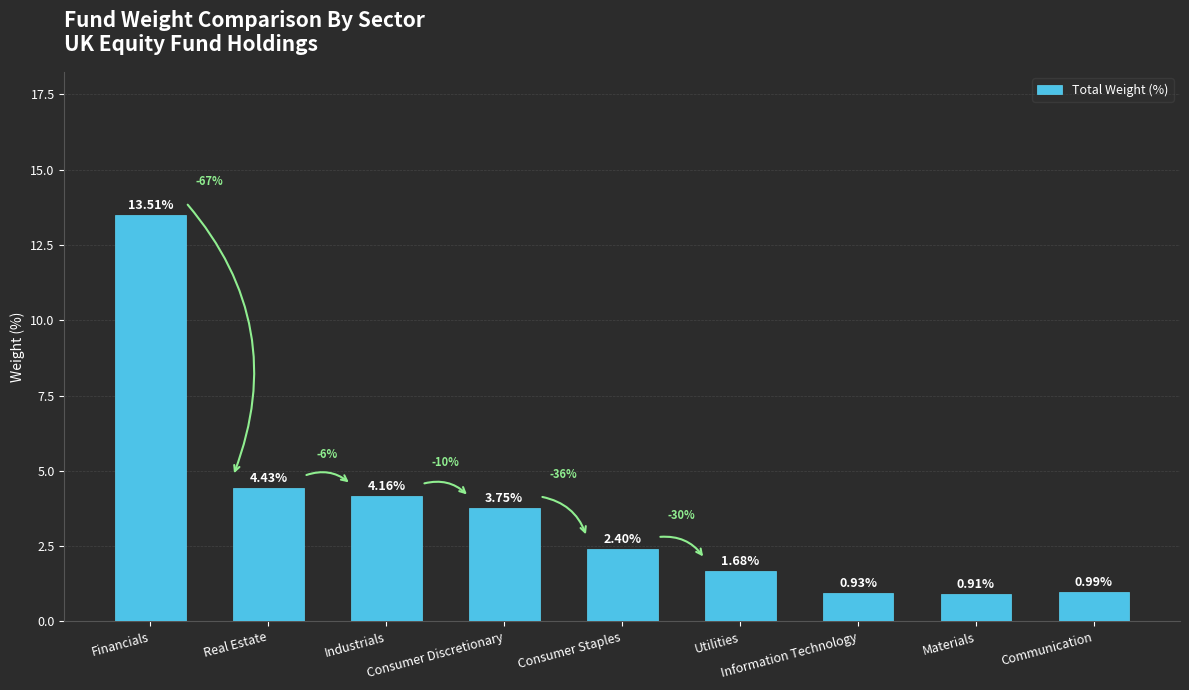

Which label corresponds to the smallest value in the chart?

Materials